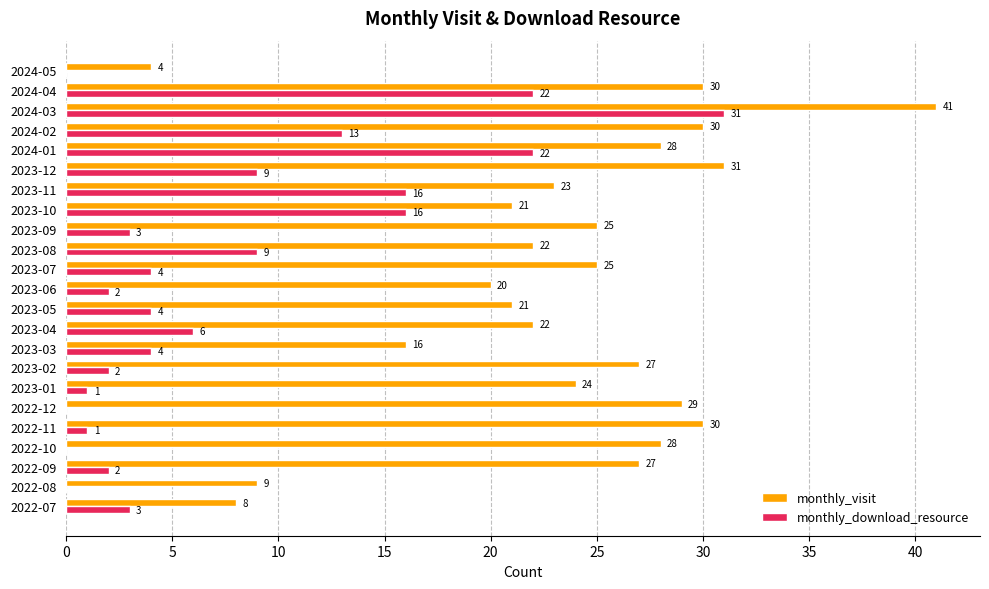

How many series are shown in this chart?

2